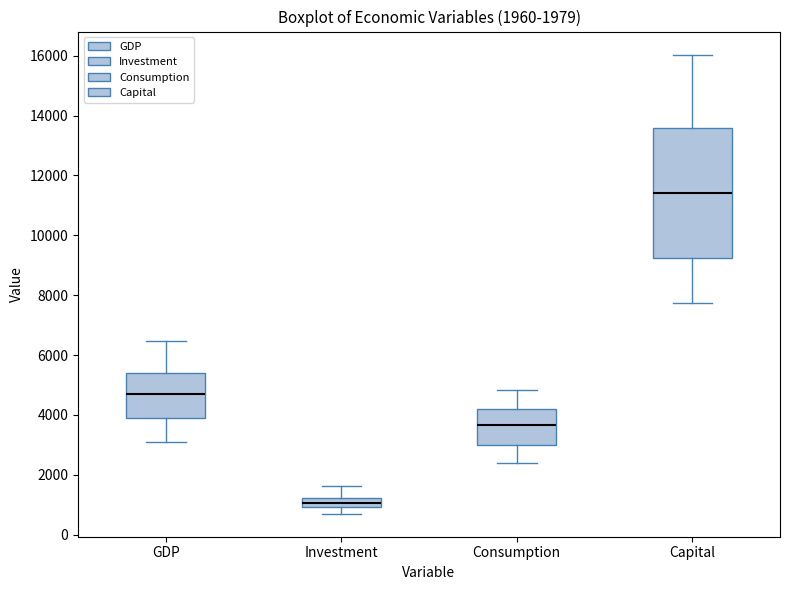

Comparing the boxes themselves (not the whiskers), which one is the tallest?

Capital